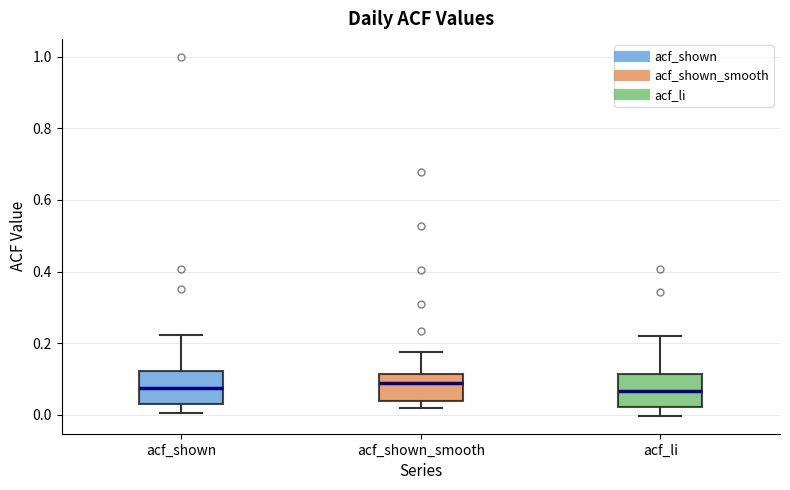

Reading left to right, transcribe this box plot: for each box, give where its median line is, the range the box spans, and where its two whiskers end, as read against the y-axis. The values are not printed on the chart, so give them approximately, as read against the axis.

acf_shown: median 0.08, box 0.04 to 0.12, whiskers 0.00 to 0.22
acf_shown_smooth: median 0.08, box 0.04 to 0.12, whiskers 0.02 to 0.18
acf_li: median 0.06, box 0.02 to 0.12, whiskers 0.00 to 0.22